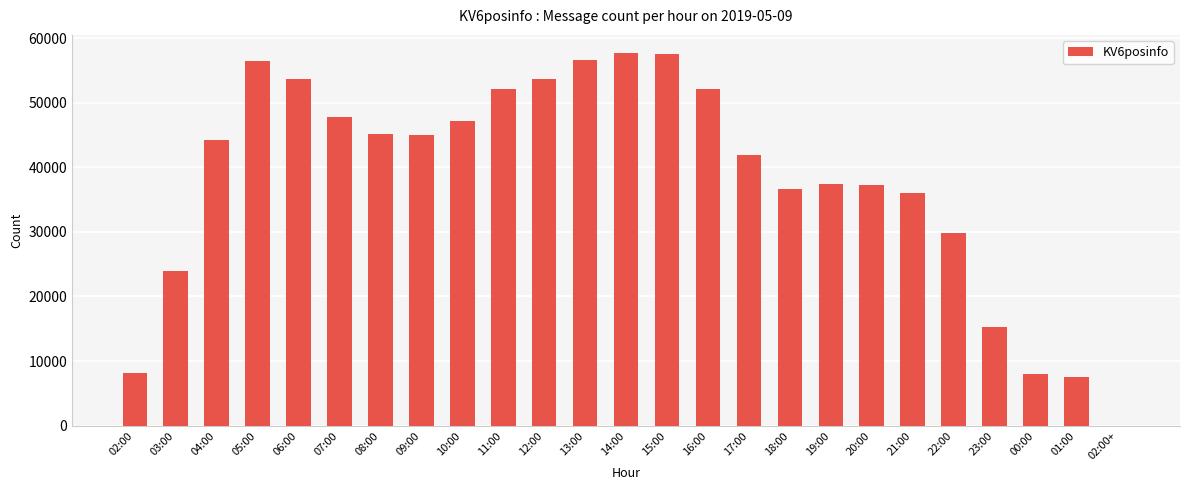

What is the change in value from 20:00 to 23:00?

-21958